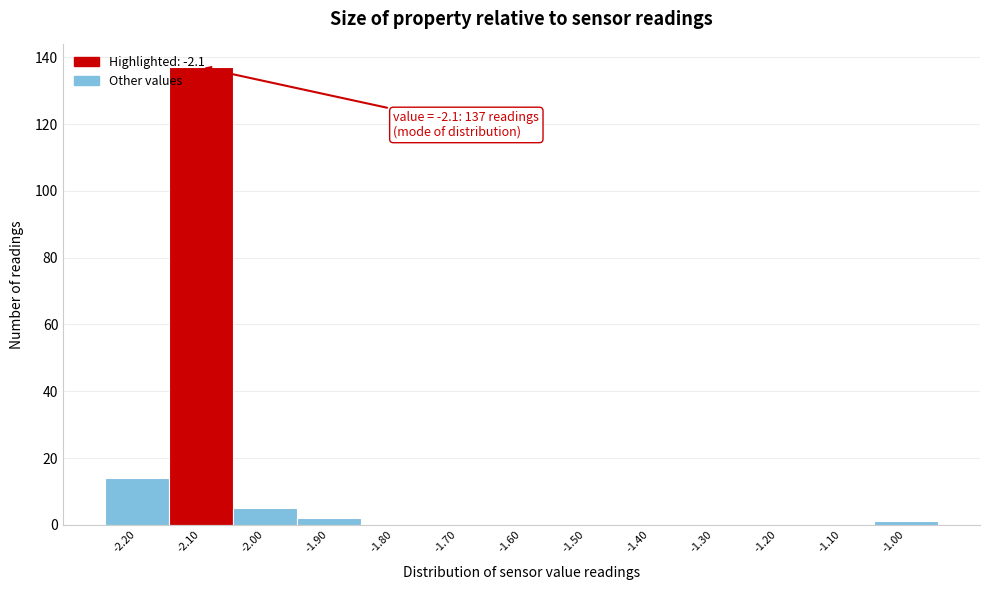

Which range on the x-axis has the tallest bar?

-2.15 to -2.05